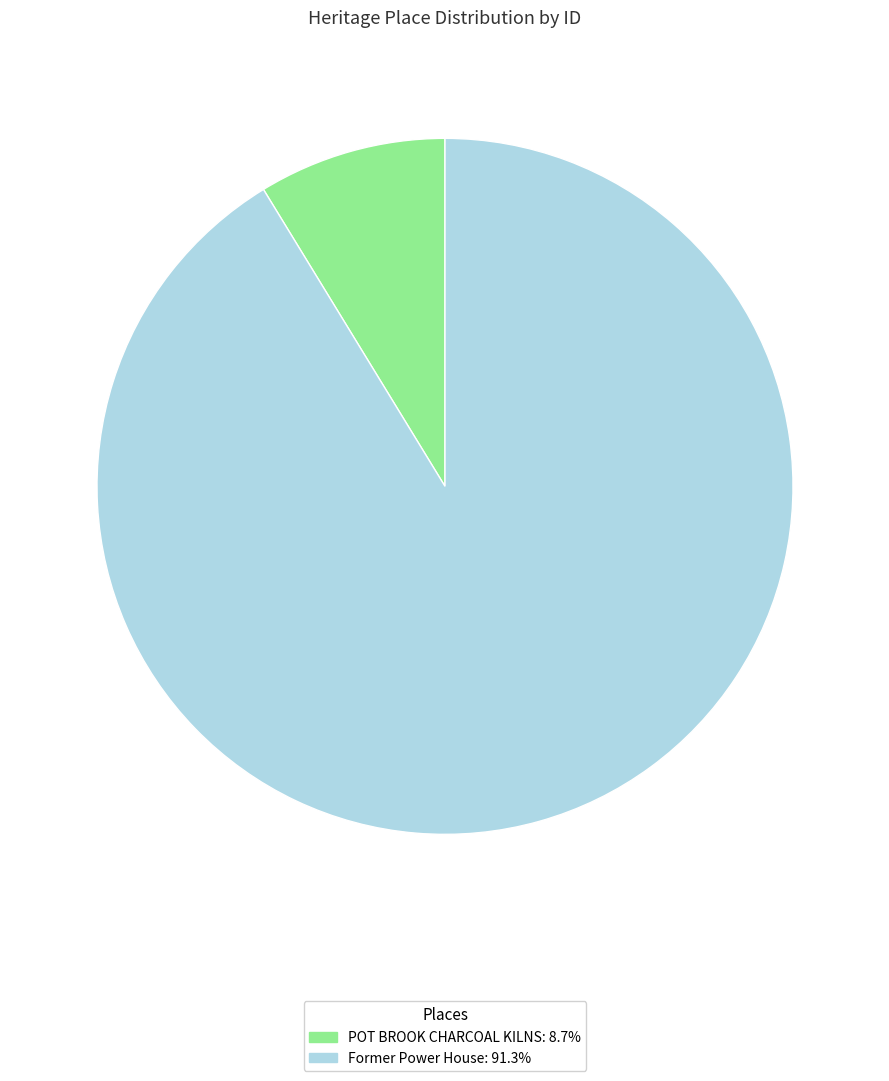

Does POT BROOK CHARCOAL KILNS account for over 50% of the chart?

No